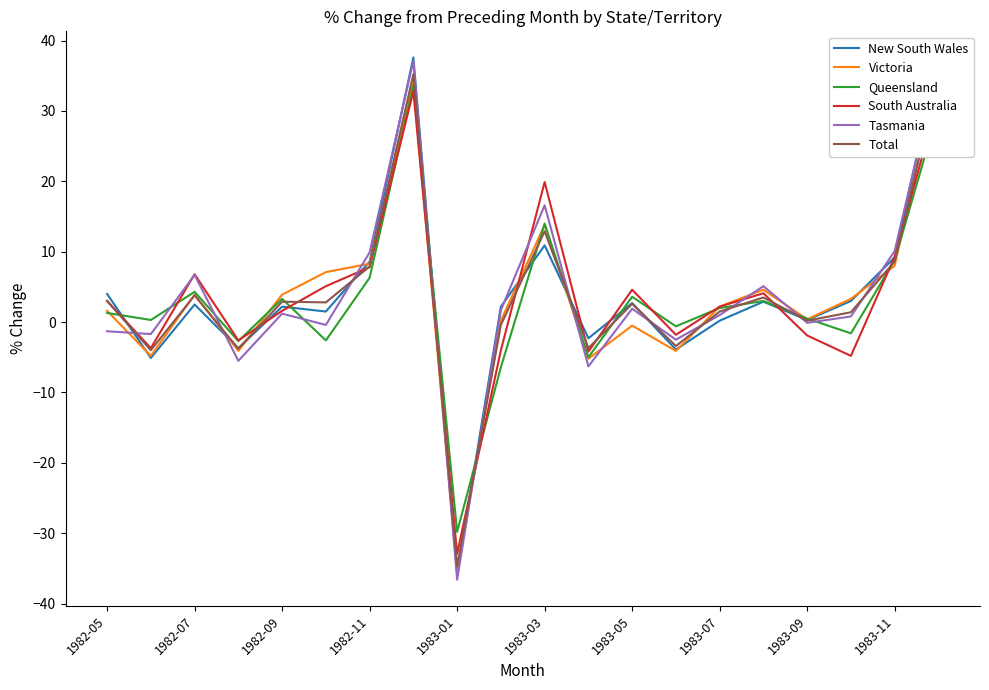

True or false: Queensland has a value of 6.3 at 1982-11.

True